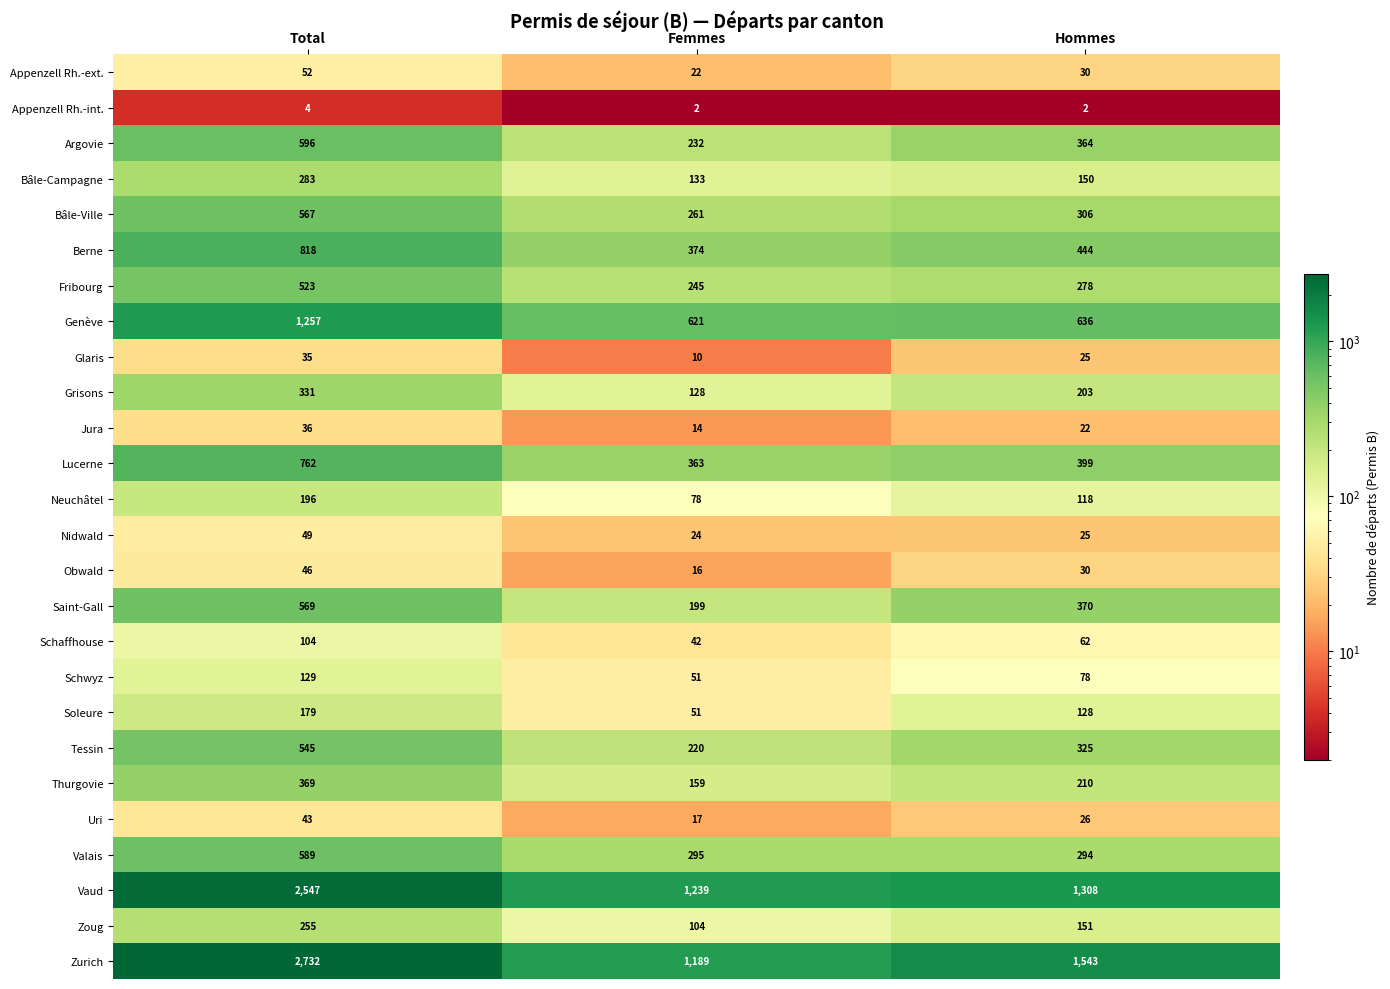

What is the lowest value of the Bâle-Campagne series?

133